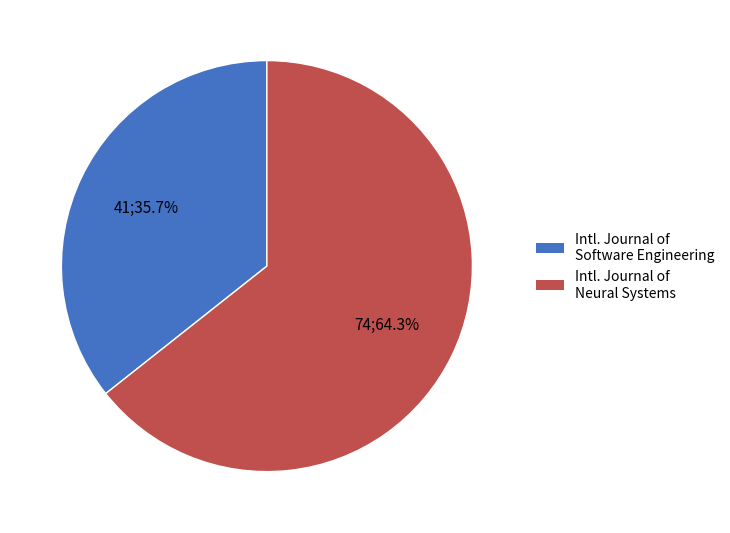

Does any single category account for the majority?

Yes